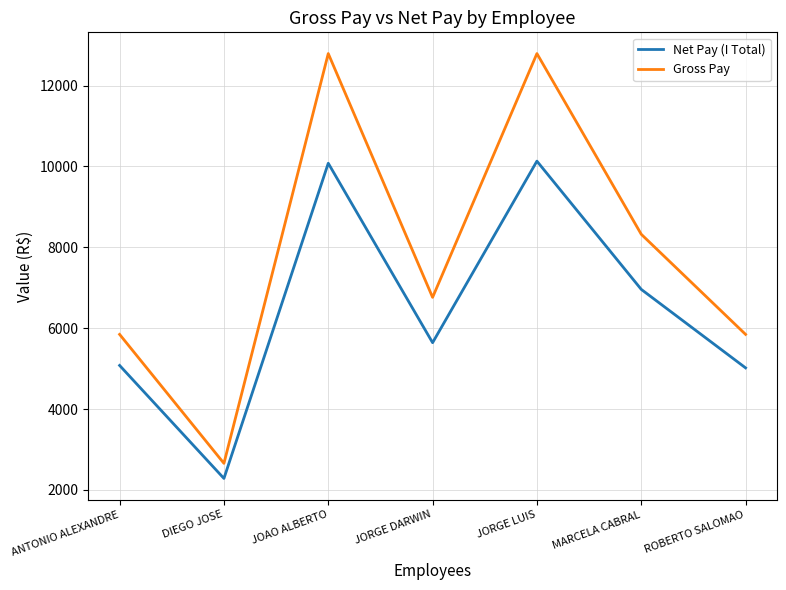

How many values in the Net Pay (I Total) series are below 5641?

3